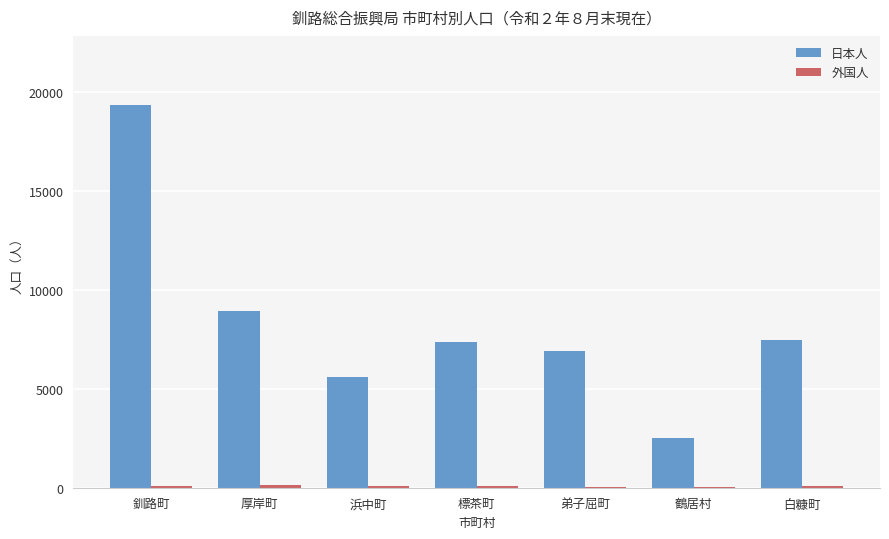

Which series has the largest total across all categories?

日本人